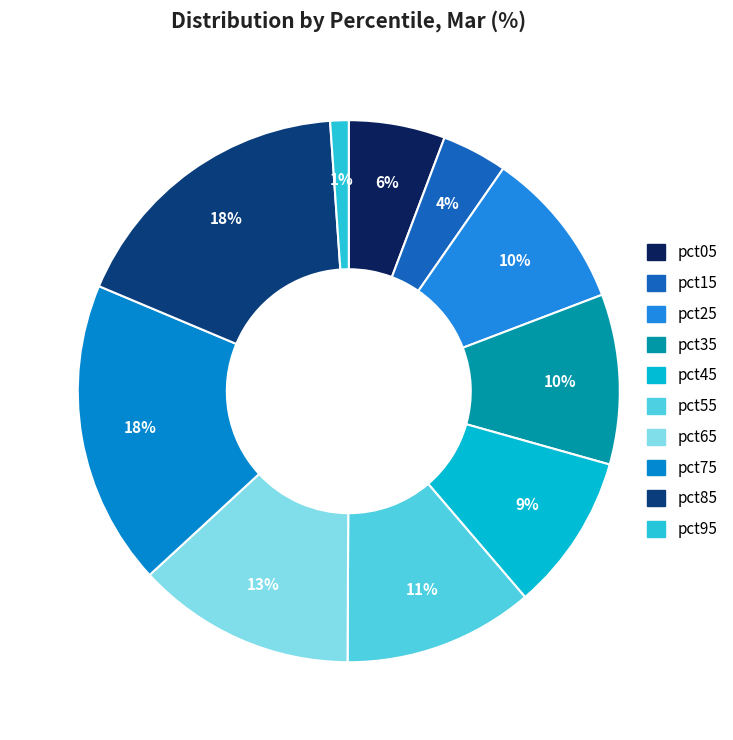

To the nearest percent, what percentage of the pie is pct05?

6%